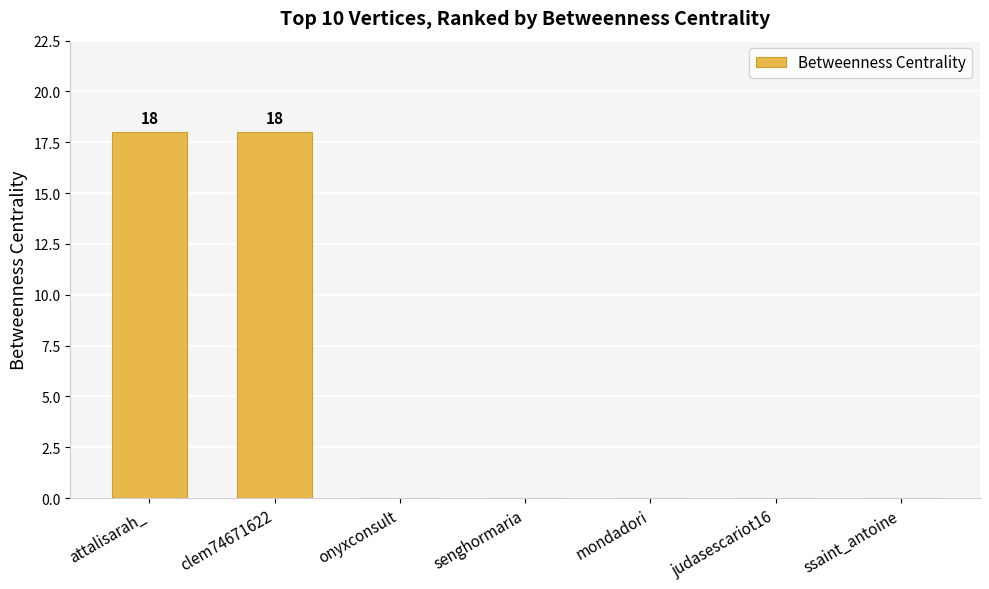

The chart shows a value of 0 at ssaint_antoine. True or false?

True